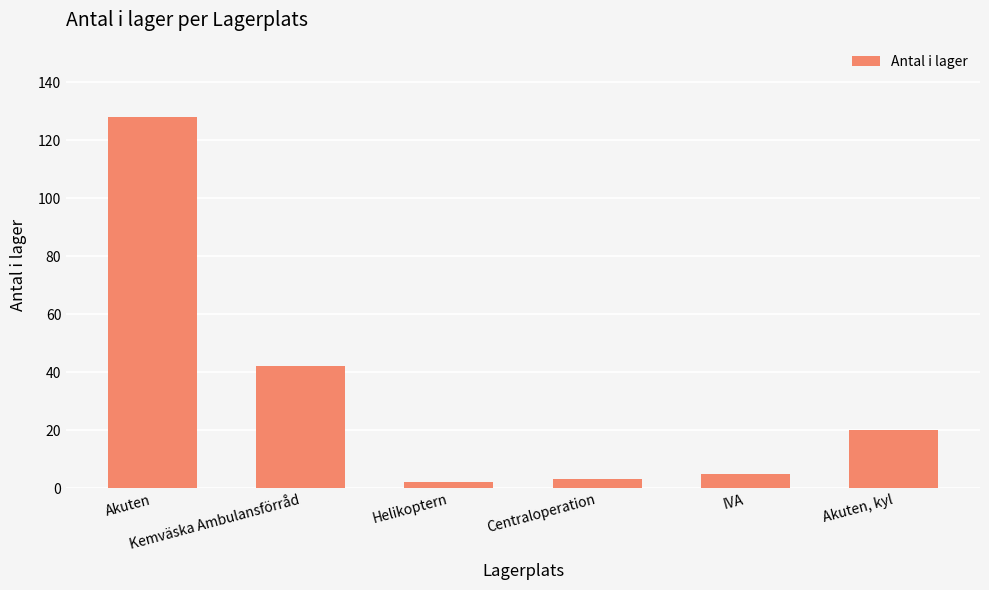

What is the label of the 2nd bar from the left?

Kemväska Ambulansförråd